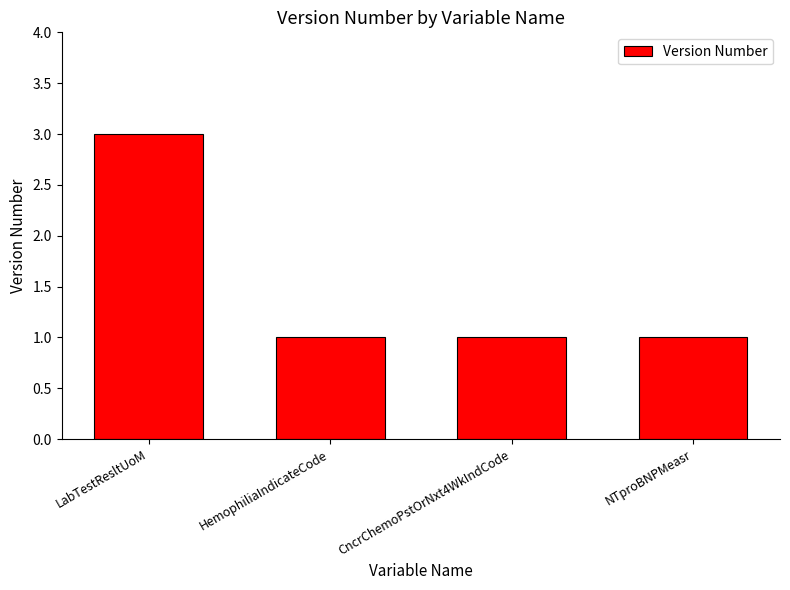

What is the ratio of the value at CncrChemoPstOrNxt4WkIndCode to the value at NTproBNPMeasr?

1.0